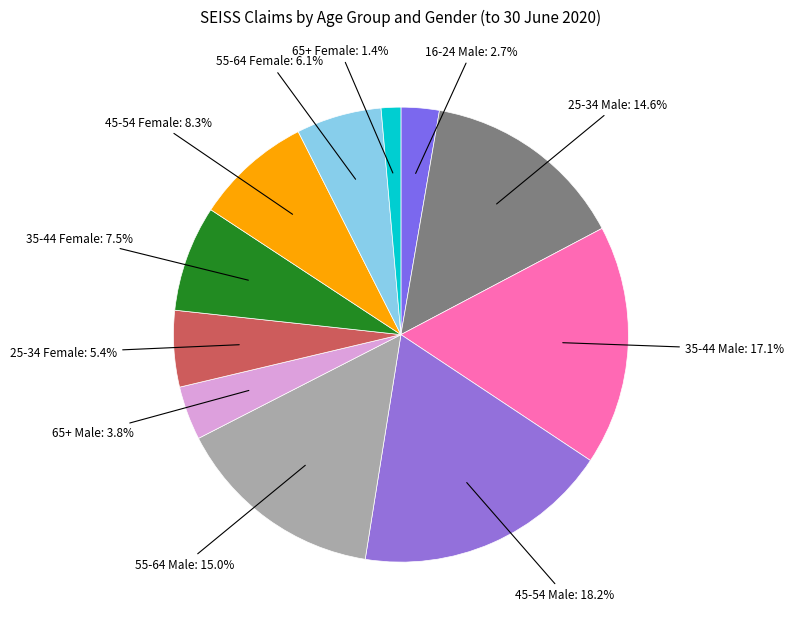

What is the smallest slice in the pie chart?

65+ Female